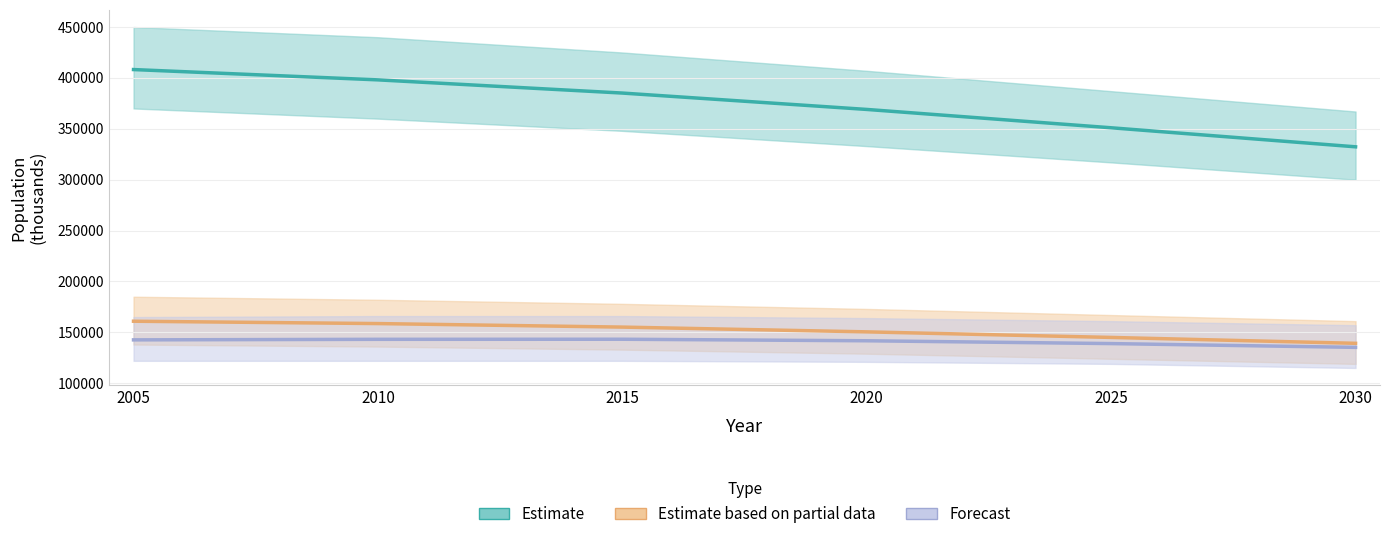

True or false: Estimate based on partial data has more than 1 interior local peaks.

False